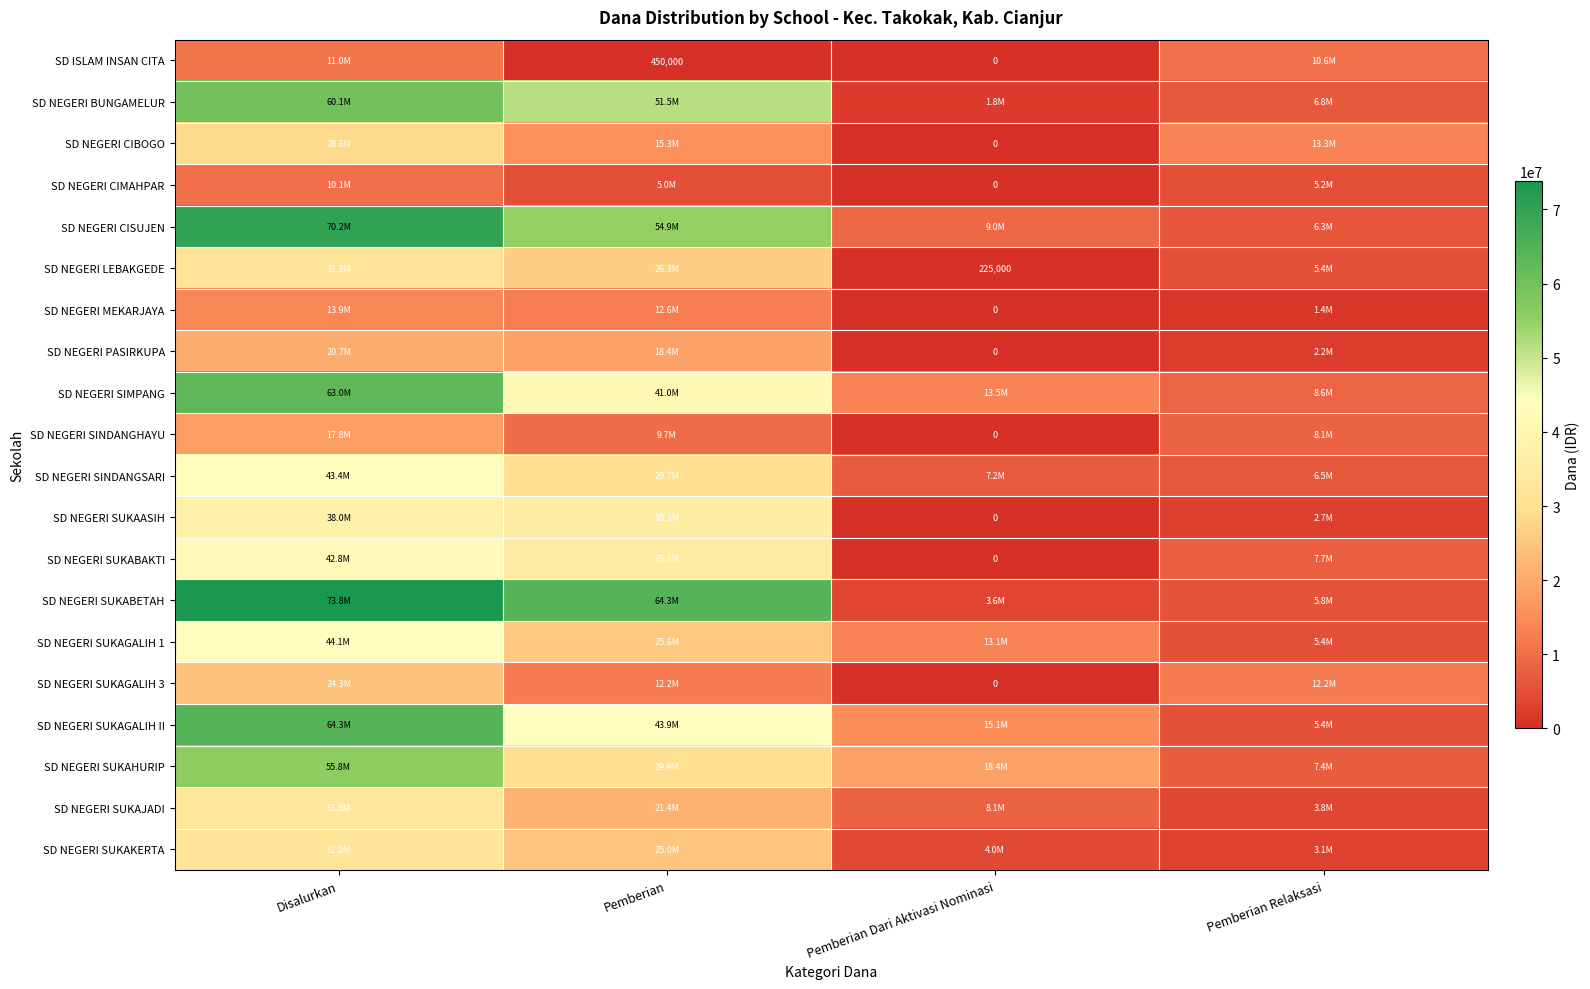

What is the spread (max minus min) of values at Pemberian?

63900000